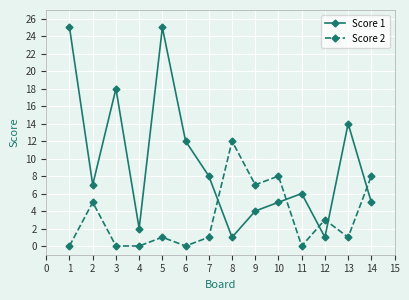

How many data points does each series have?

14